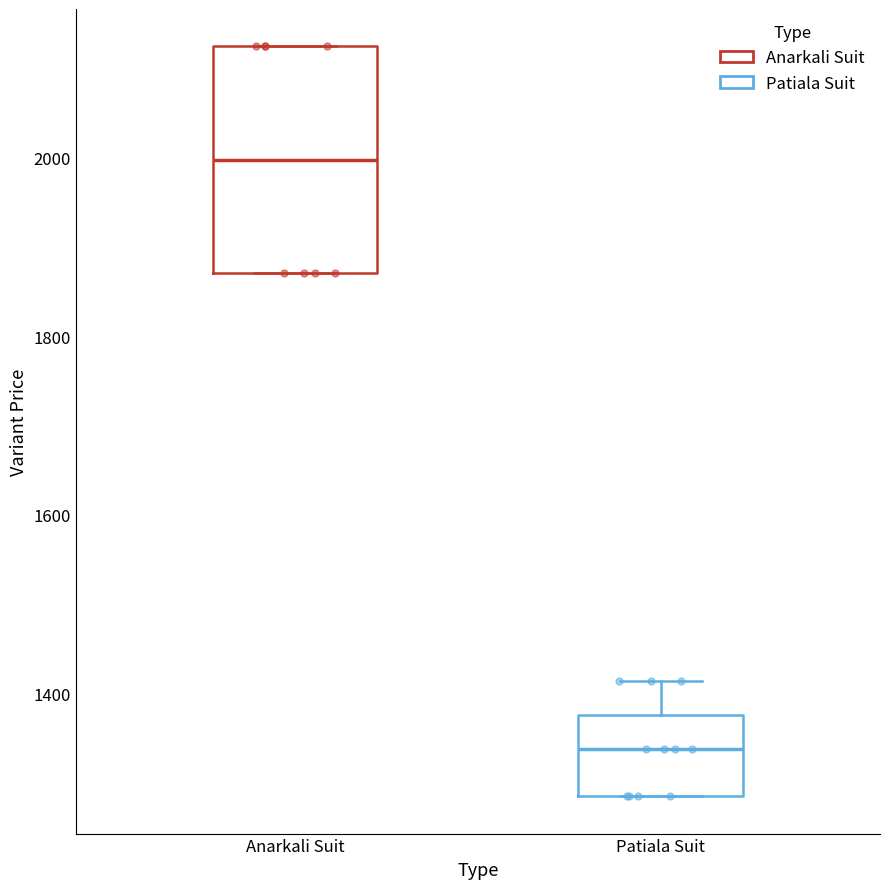

Reading left to right, transcribe this box plot: for each box, give where its median line is, the range the box spans, and where its two whiskers end, as read against the y-axis. The values are not printed on the chart, so give them approximately, as read against the axis.

Anarkali Suit: median 2000, box 1880 to 2120, whiskers 1880 to 2120
Patiala Suit: median 1340, box 1280 to 1380, whiskers 1280 to 1420